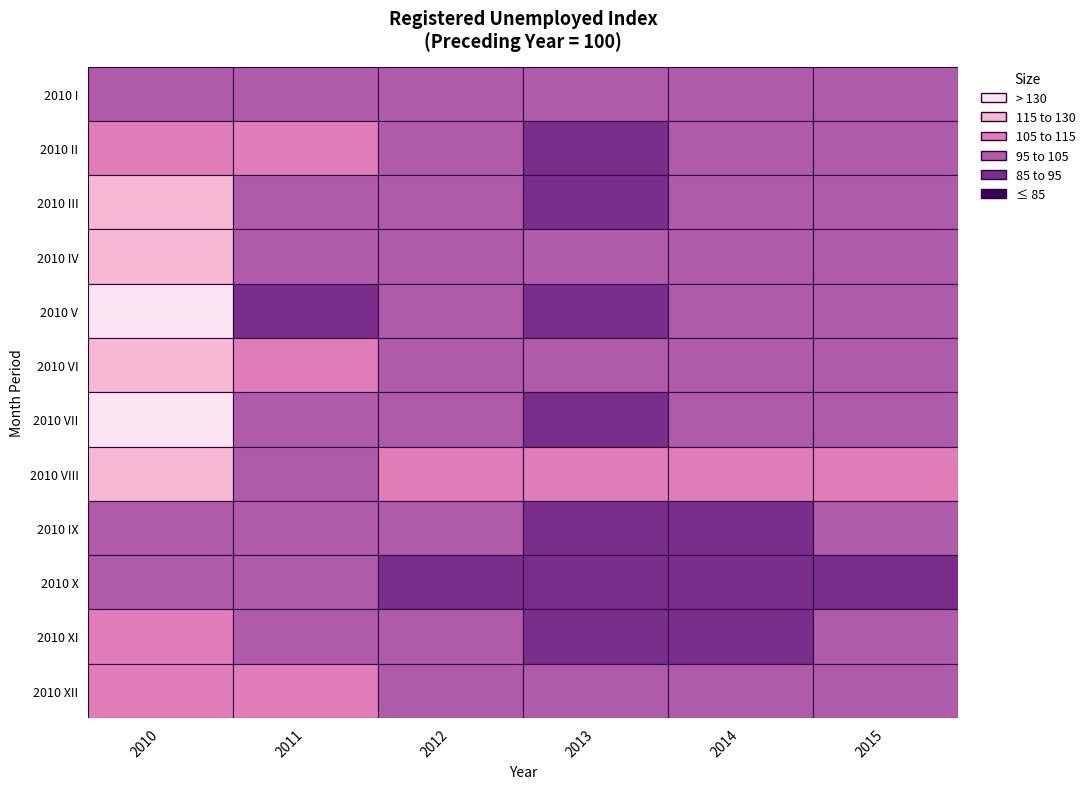

What is the sum of the 2014 values at 2010 IX and 2010 XI?

187.0